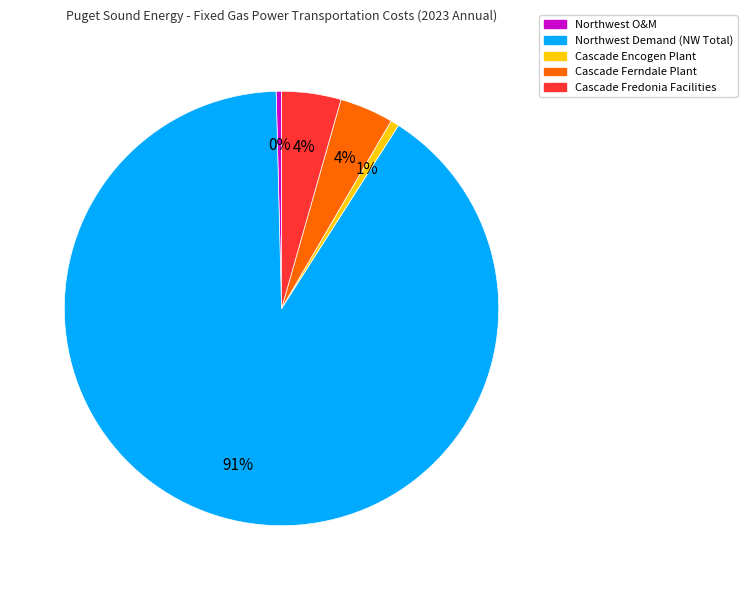

Does Northwest Demand (NW Total) represent more than half of the total?

Yes